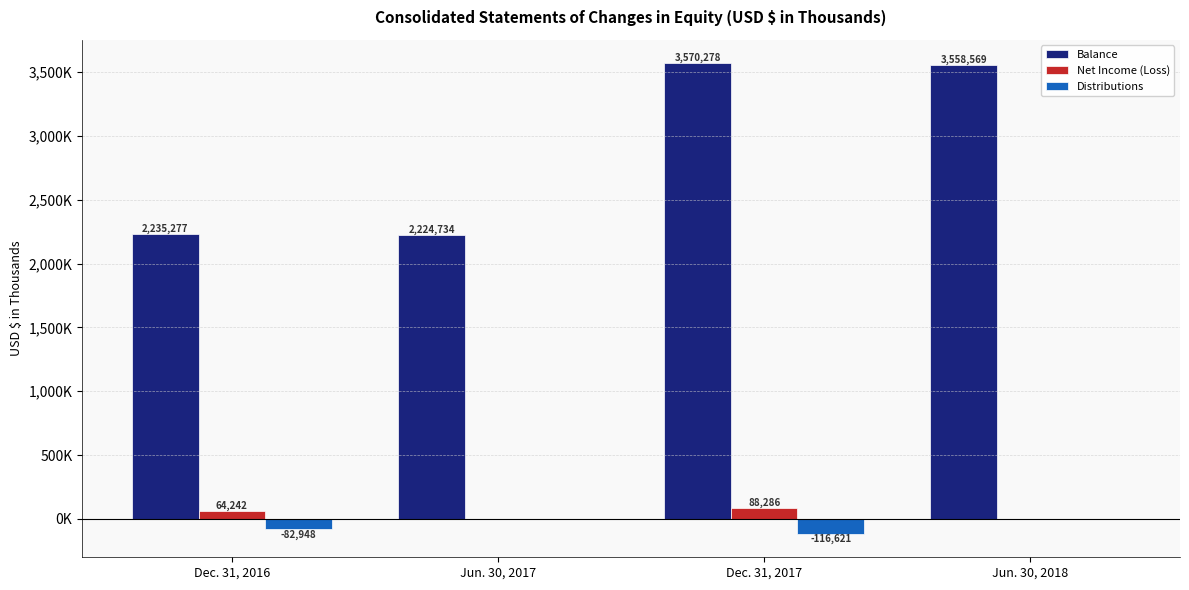

What position from the right is Jun. 30, 2018?

1